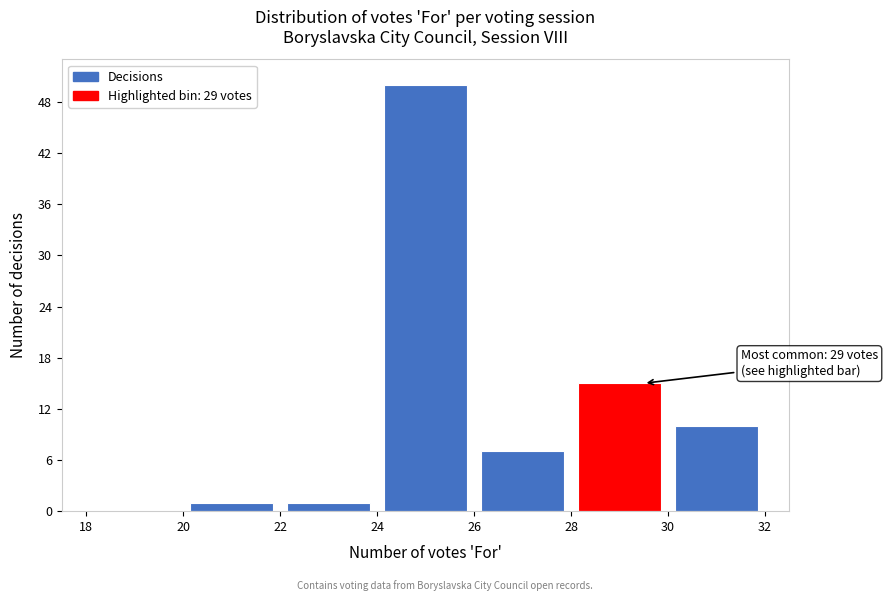

Which range on the x-axis has the tallest bar?

24 to 26